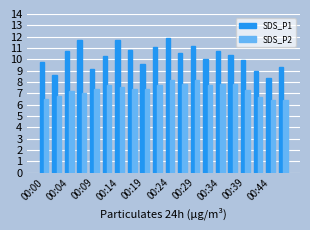

How many groups of bars are there?

20